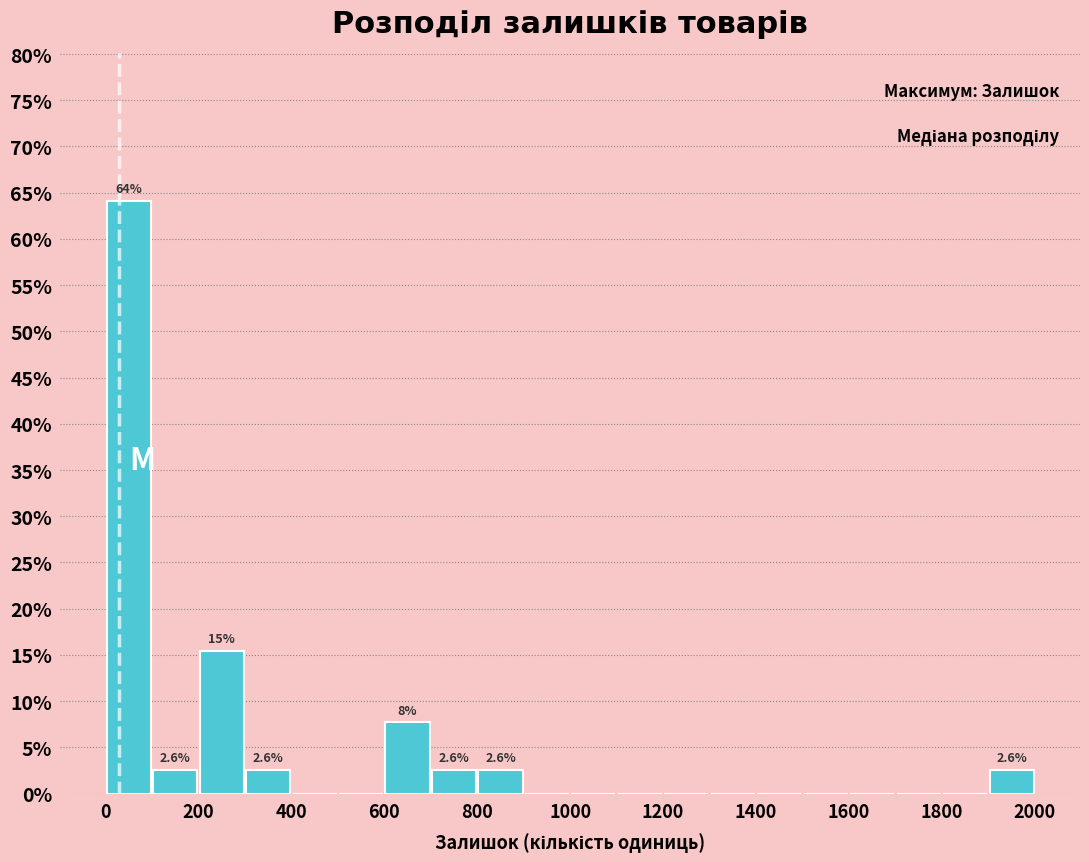

Which range on the x-axis has the tallest bar?

0 to 100